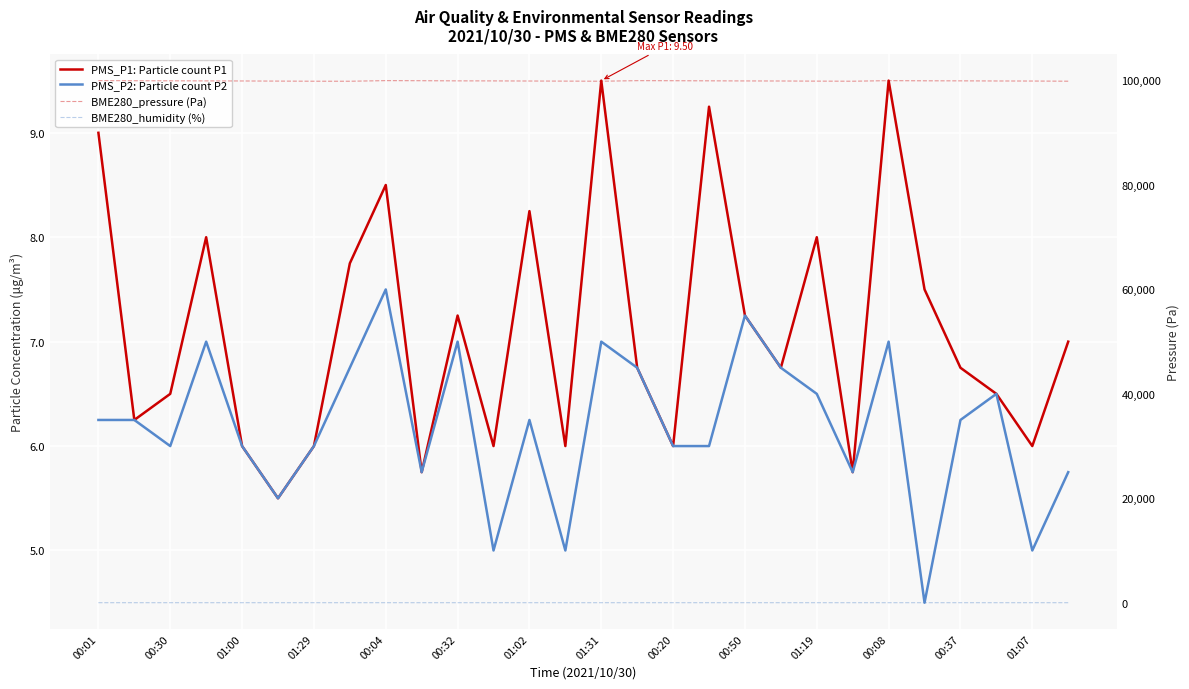

True or false: PMS_P1: Particle count P1 has a value of 7.5 at 23.

True